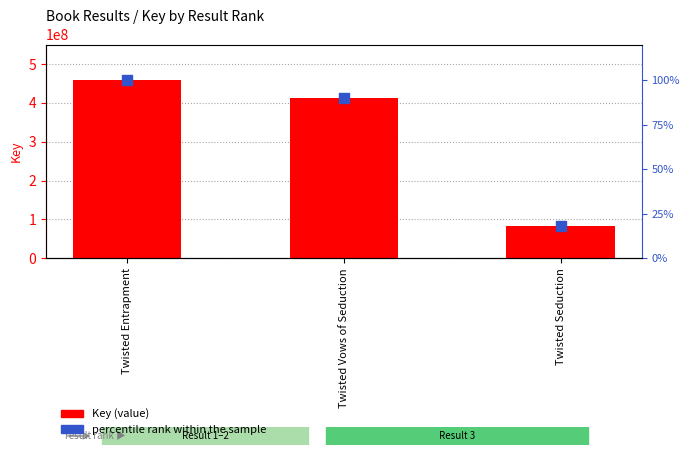

What is the total value across all series at Twisted Entrapment?

458698540.0